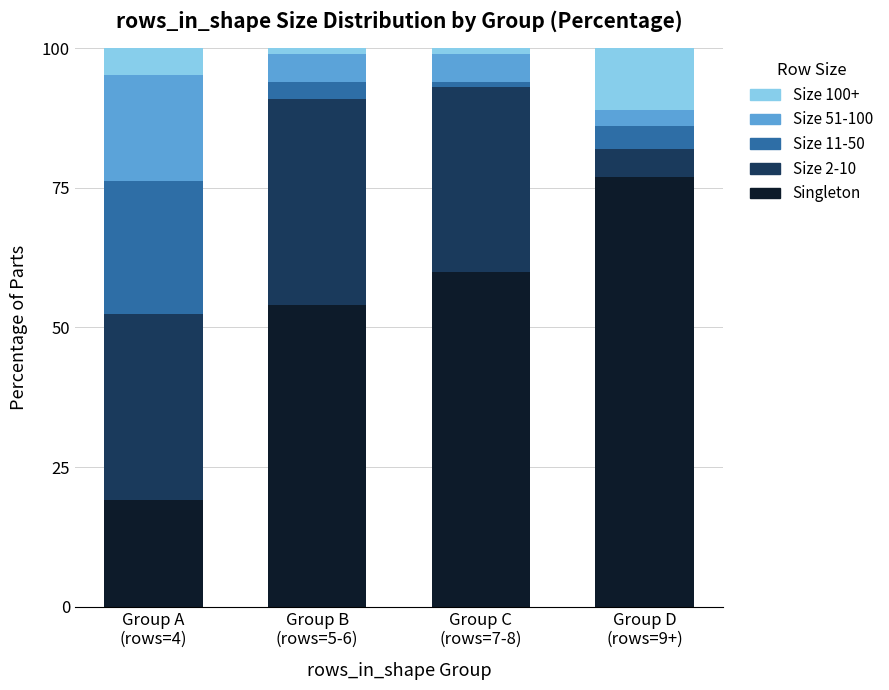

What is the highest value of the Singleton series?

77.0